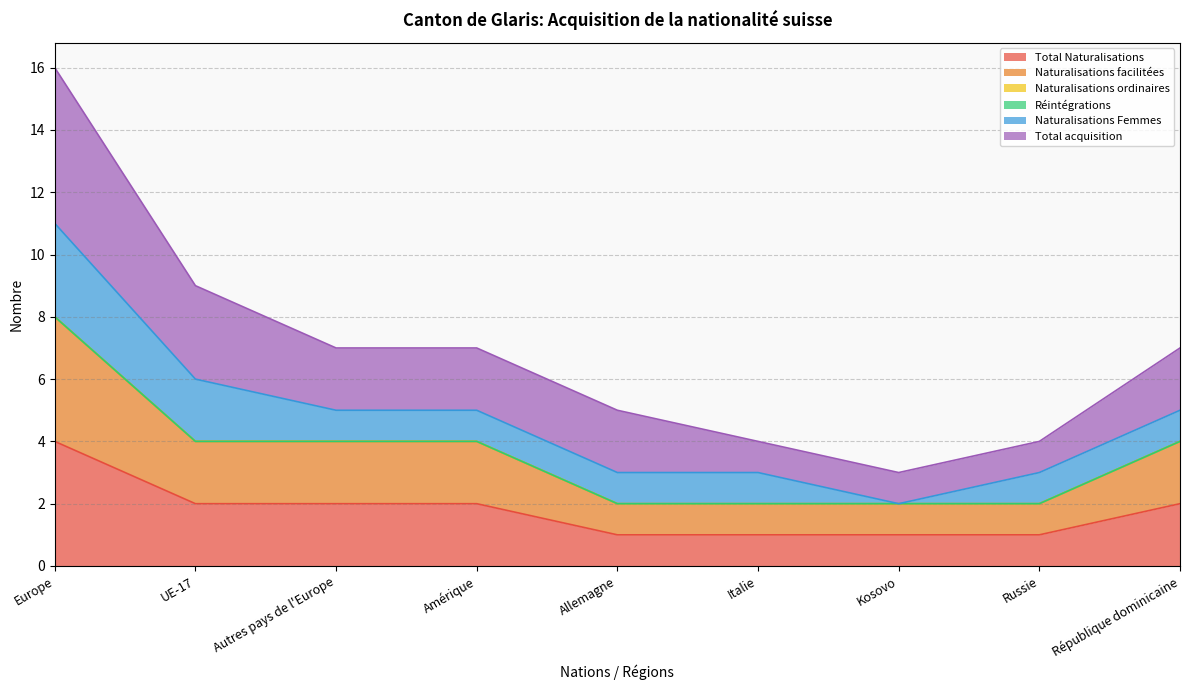

Is the value of Total acquisition at UE-17 greater than the value of Naturalisations facilitées at Russie?

Yes